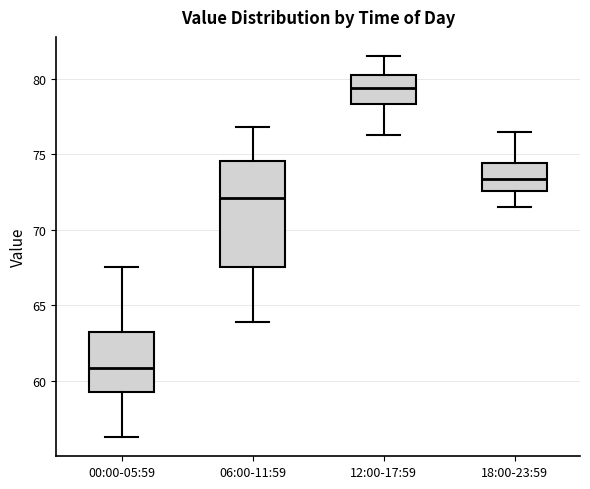

Which box is the tallest, from its lower edge to its upper edge?

06:00-11:59